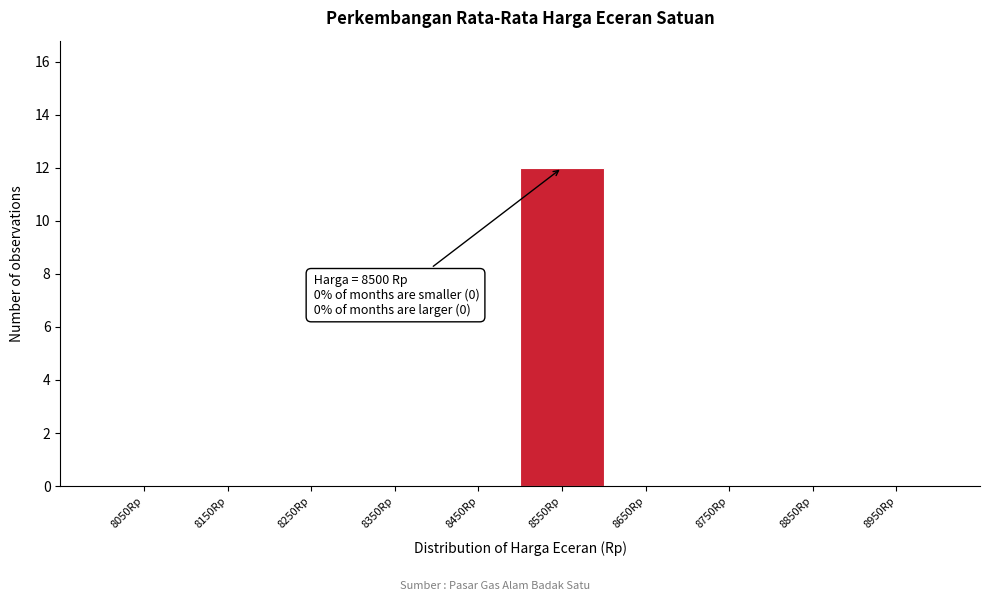

Which range on the x-axis has the tallest bar?

8500 to 8600